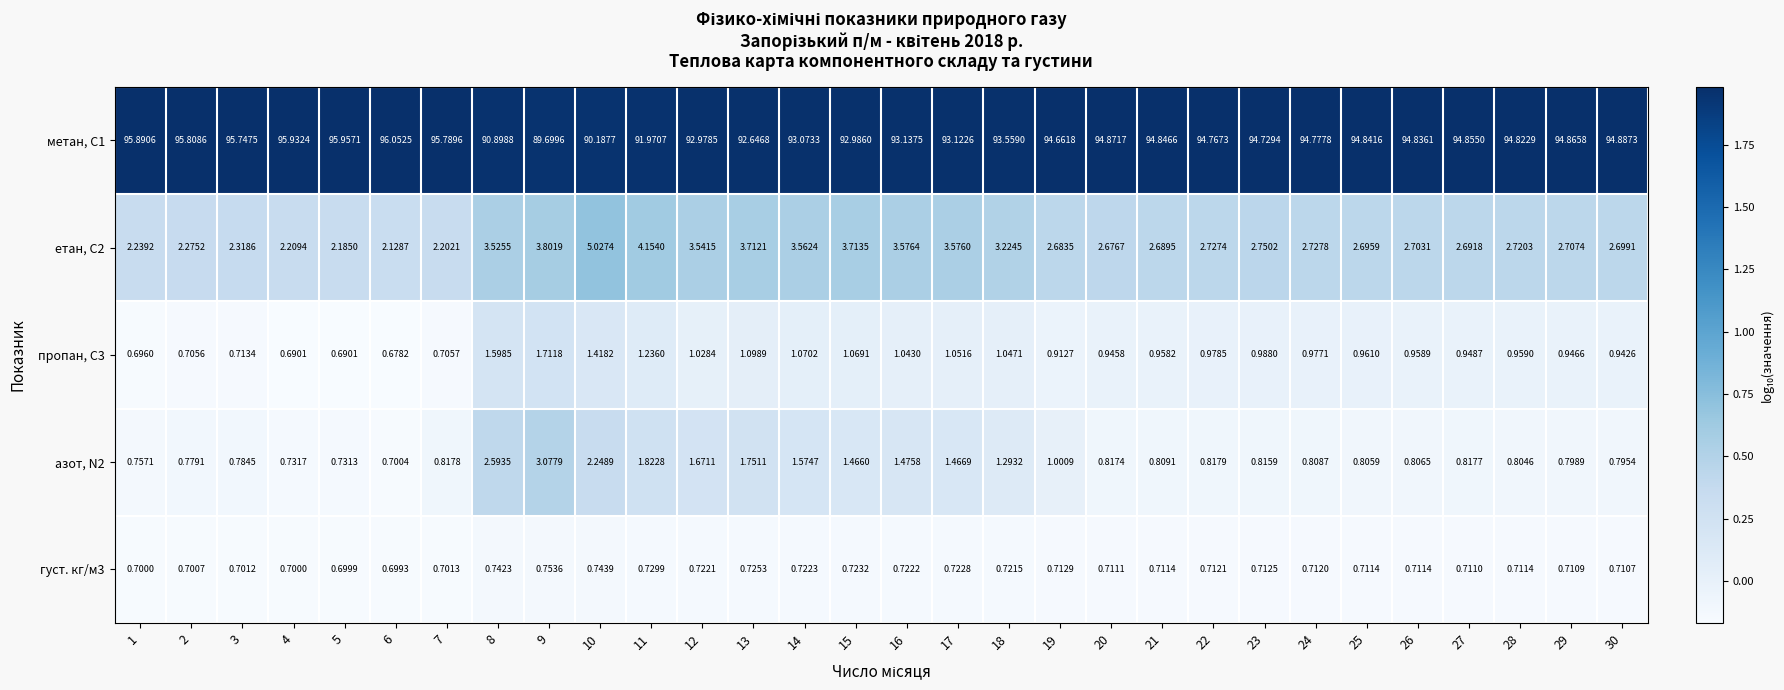

Is the value of азот, N2 at 20 greater than the value of пропан, С3 at 11?

No